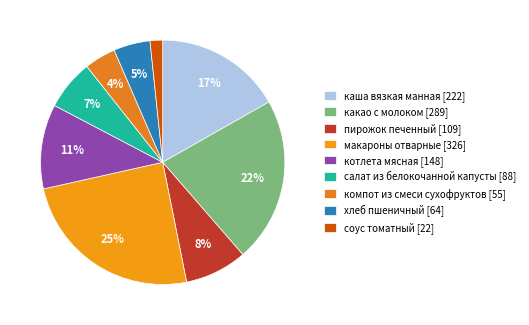

Which category has the biggest portion of the pie?

макароны отварные